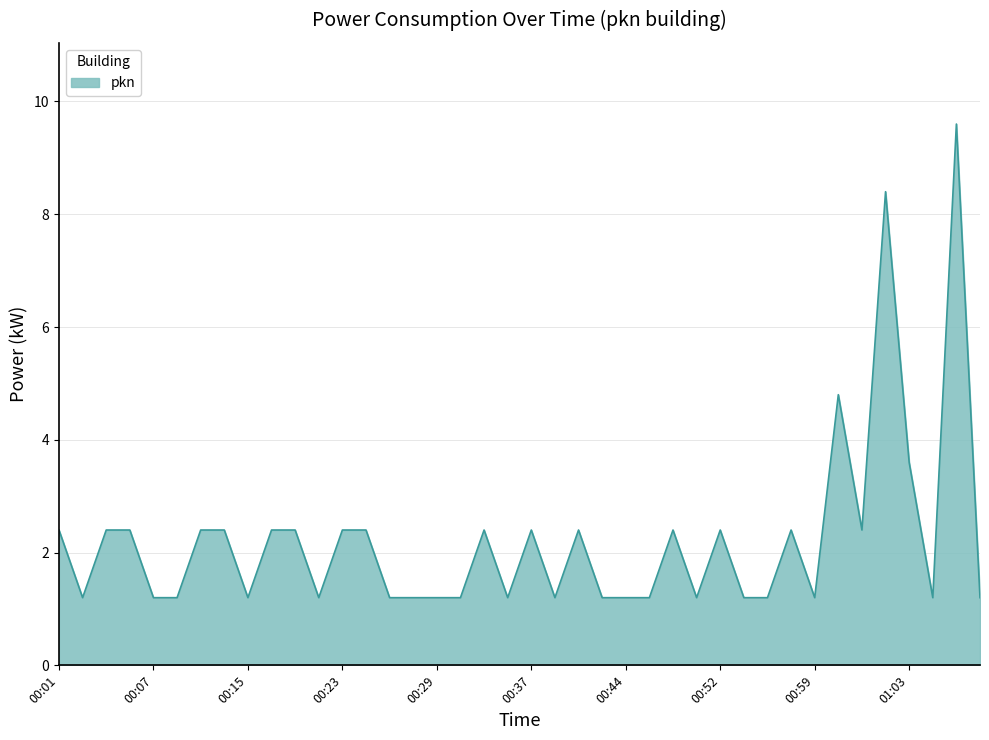

What is the maximum value shown in the chart?

9.6